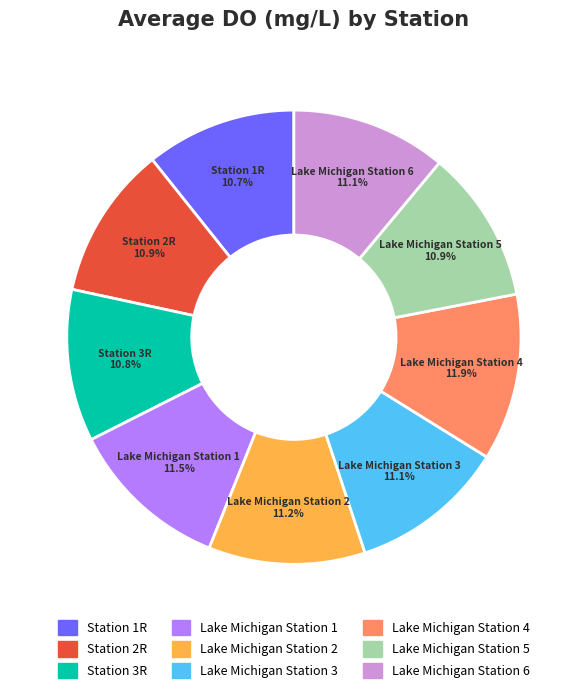

Is the sum of Station 1R and Lake Michigan Station 4 greater than half?

No